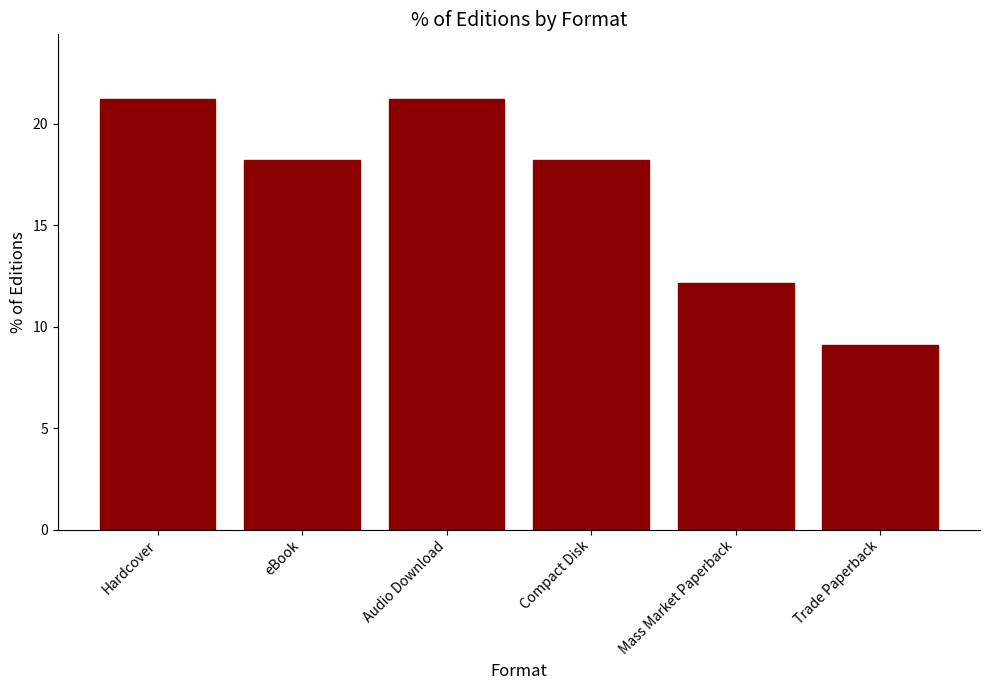

The chart shows a value of 21.2 at Audio Download. True or false?

True